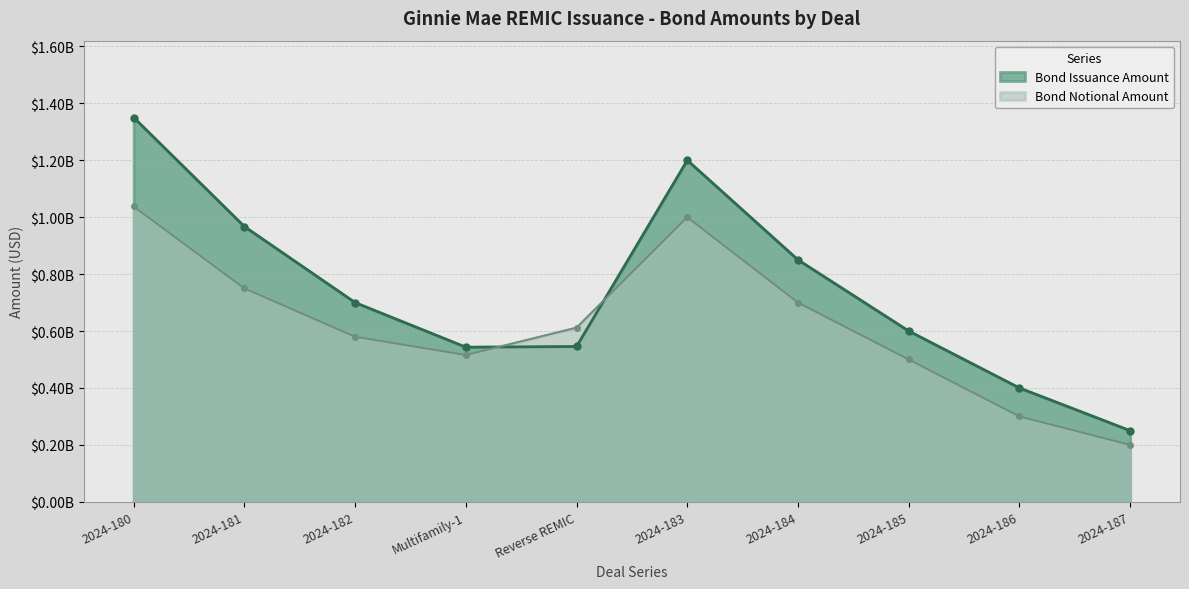

How many series are shown in this chart?

2